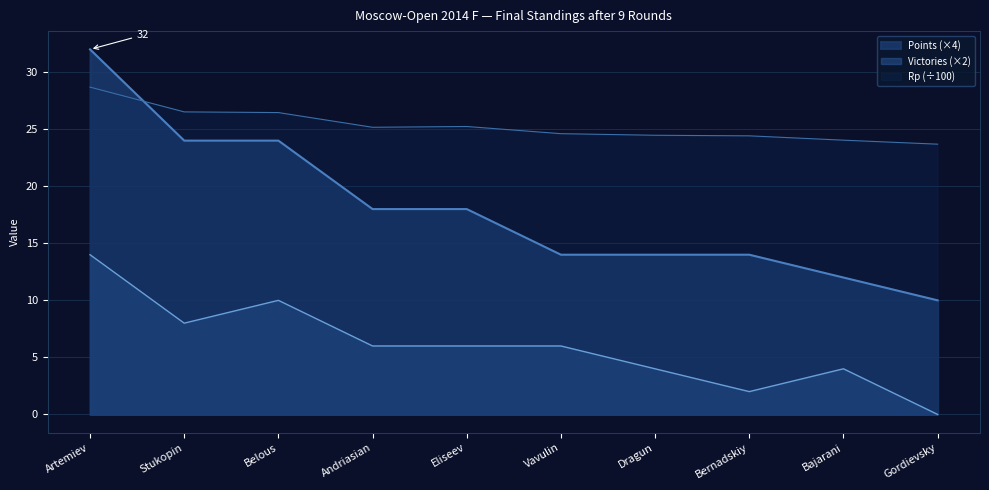

Rank the series at Belous from lowest to highest value.

Victories (×2), Points (×4), Rp (÷100)